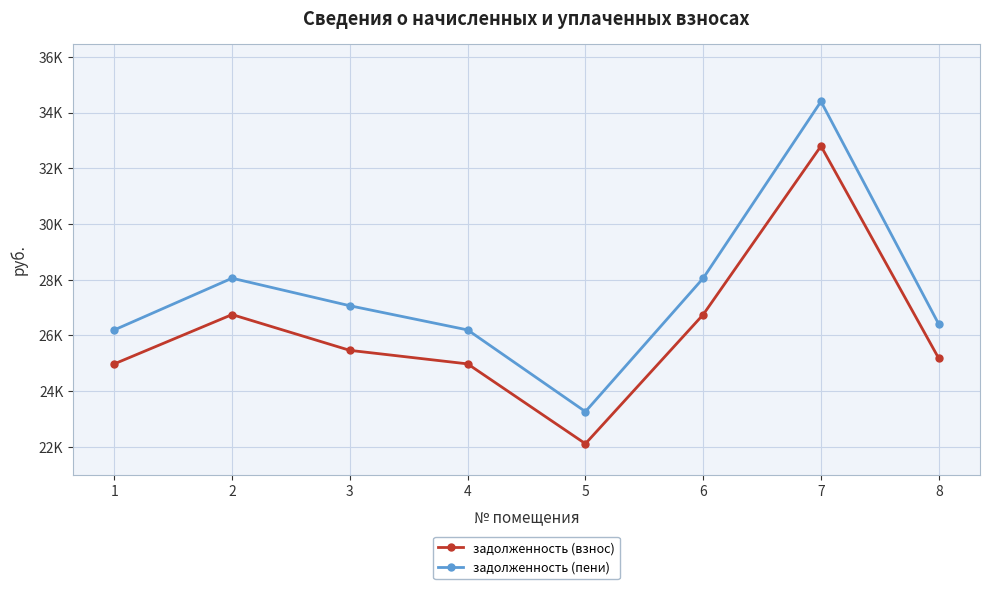

What is the difference between the second highest and second lowest values in the задолженность (взнос) series?

1770.0